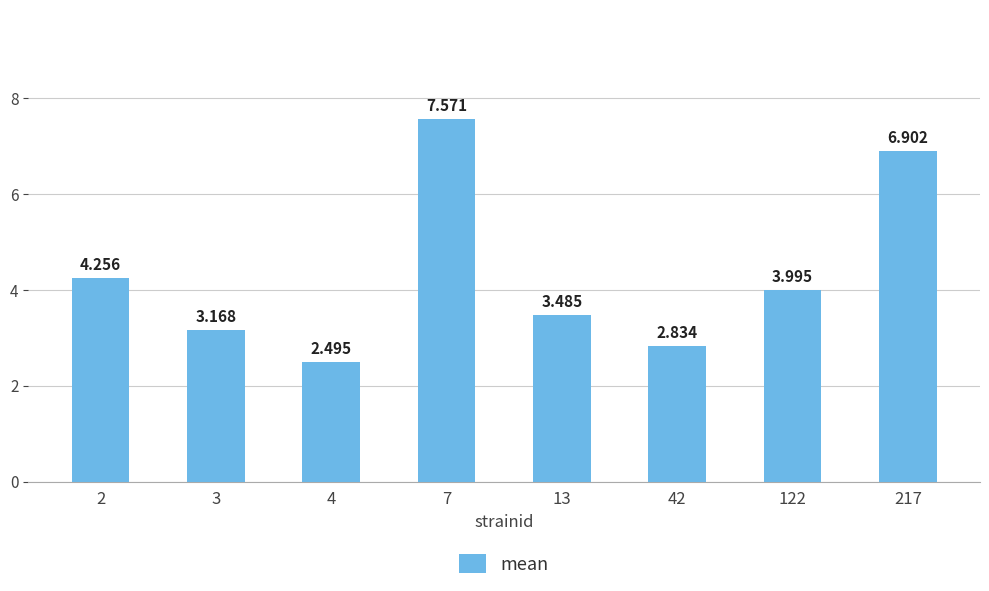

Does the chart contain stacked bars?

No